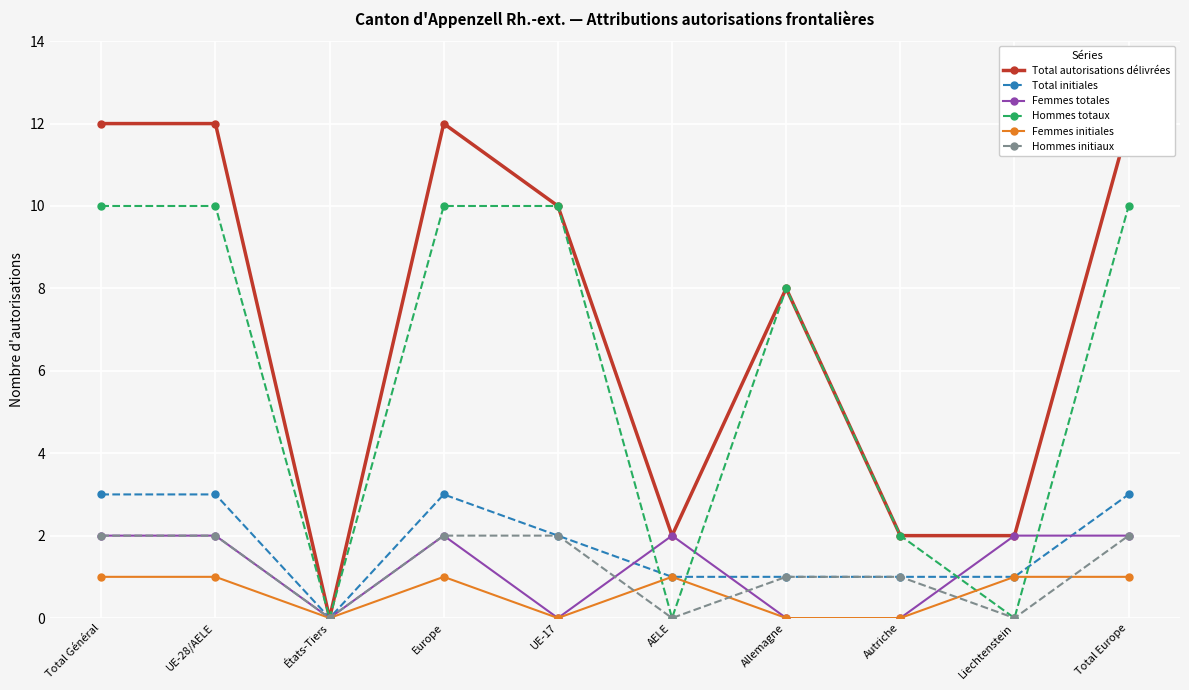

How many intersections are there between Hommes initiaux and Femmes totales?

3